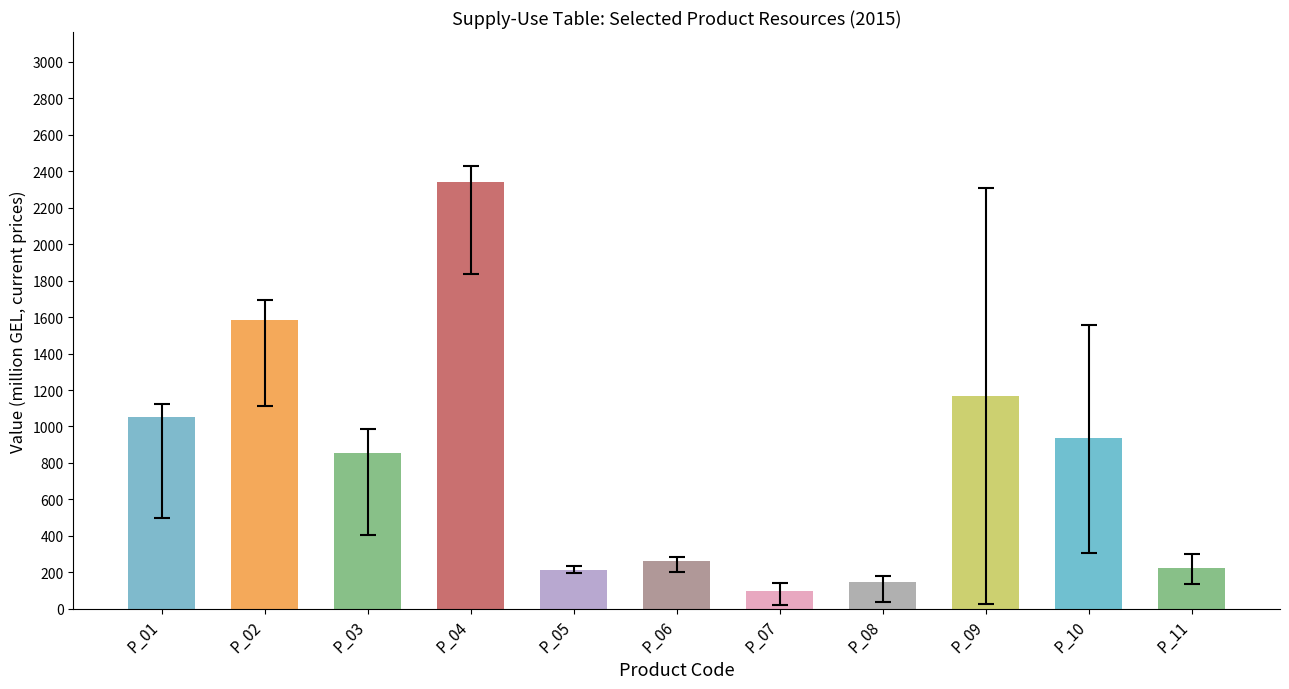

Where is the data nearest to the value 1220?

P_09